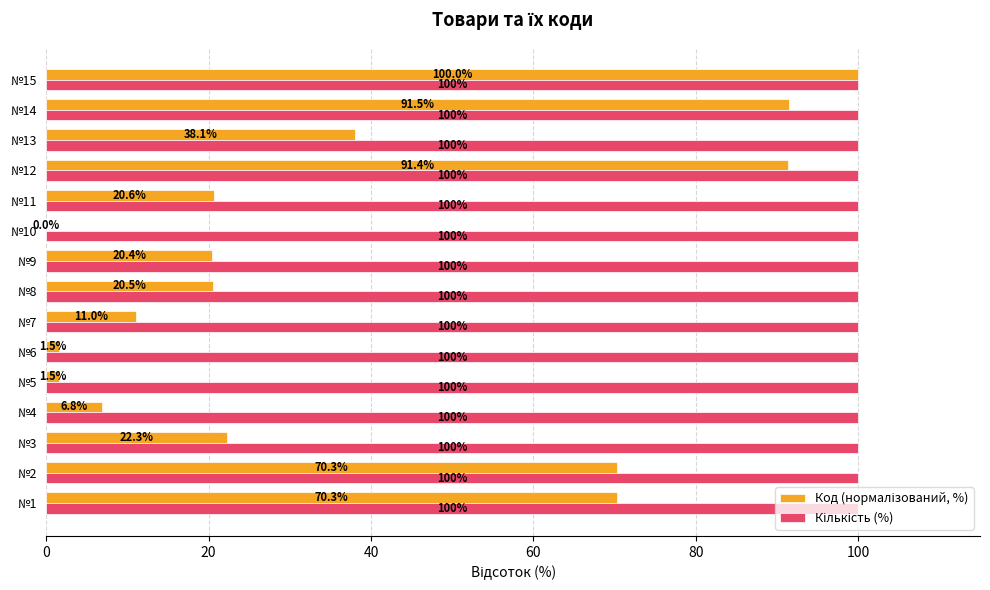

What is the greatest value displayed?

100.0